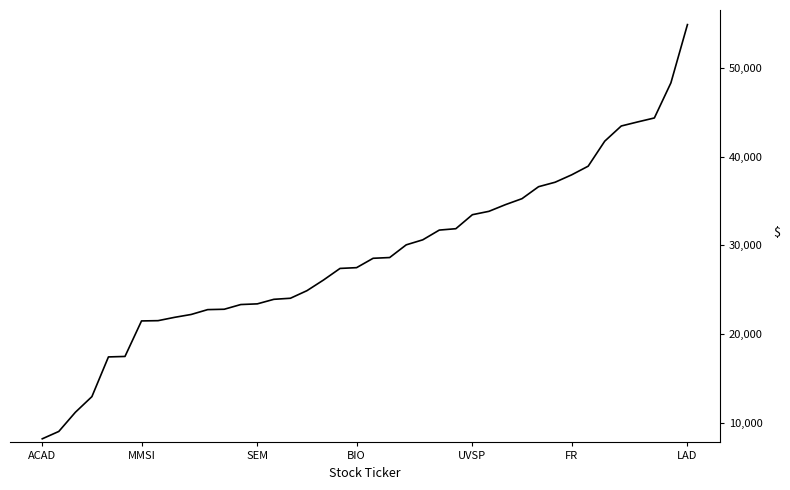

Is this an area chart (filled region under the line)?

No